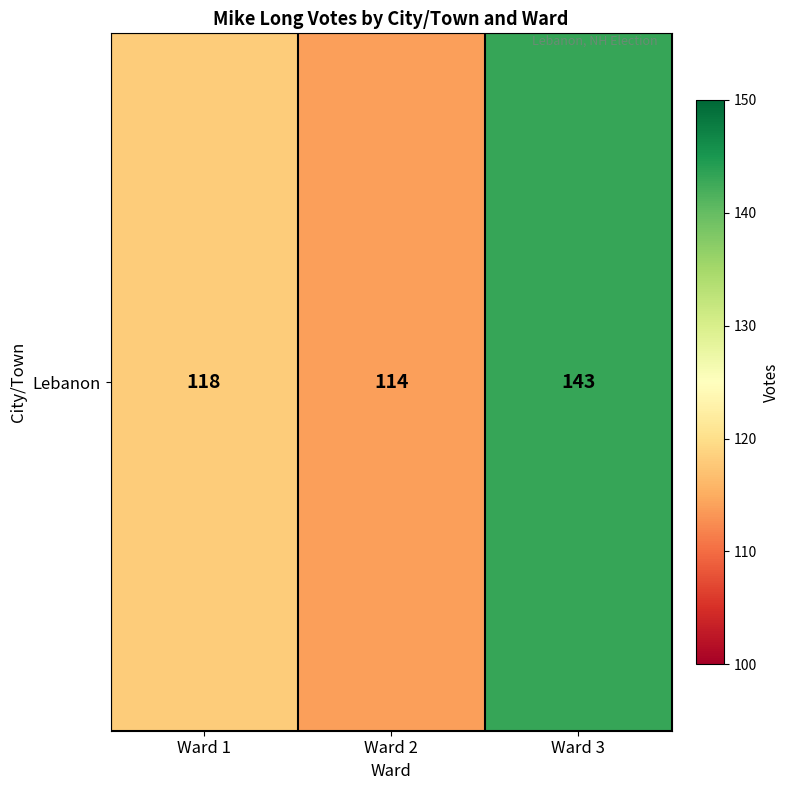

List the labels in order of value, smallest first.

Ward 2, Ward 1, Ward 3